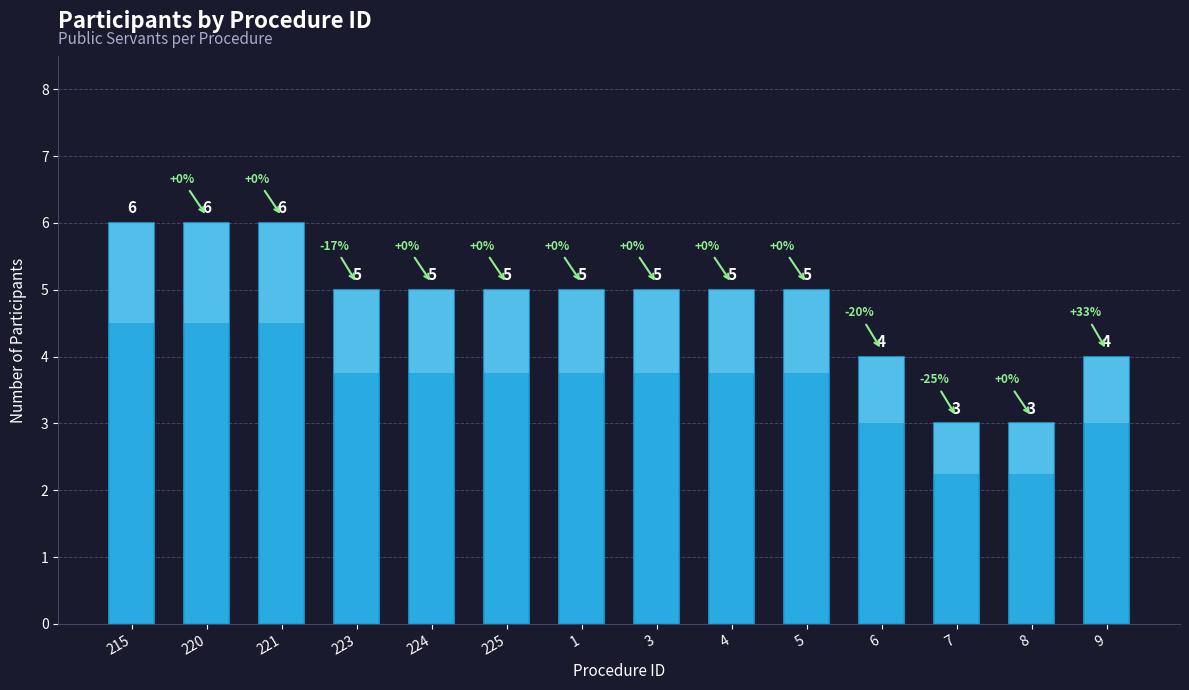

What is the ratio of the value at 7 to the value at 1?

0.6